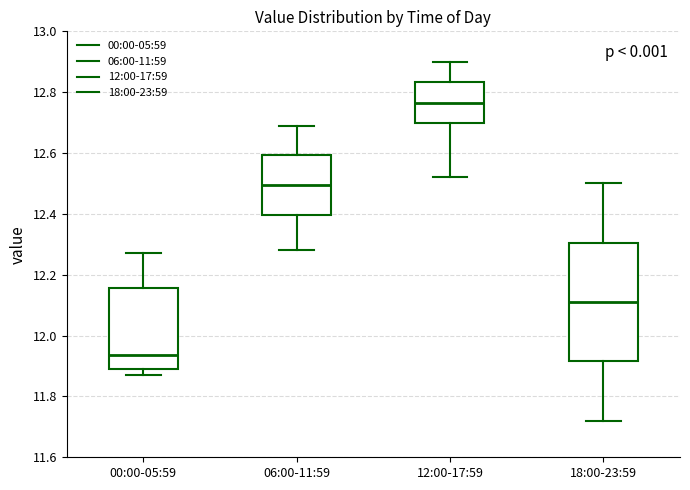

Reading left to right, read every box against the y-axis: the position of its median line, the range the box covers, and the ends of its whiskers. The values are not printed on the chart, so give them approximately, as read against the axis.

00:00-05:59: median 11.94, box 11.90 to 12.16, whiskers 11.88 to 12.28
06:00-11:59: median 12.50, box 12.40 to 12.60, whiskers 12.28 to 12.70
12:00-17:59: median 12.76, box 12.70 to 12.84, whiskers 12.52 to 12.90
18:00-23:59: median 12.12, box 11.92 to 12.30, whiskers 11.72 to 12.50